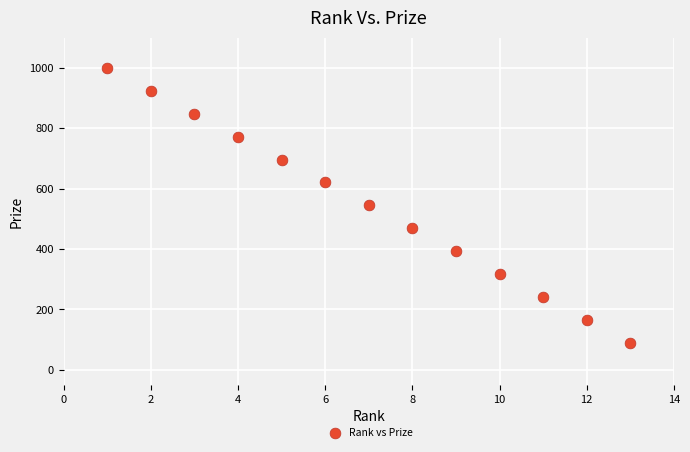

What is the range of X values (max minus min)?

12